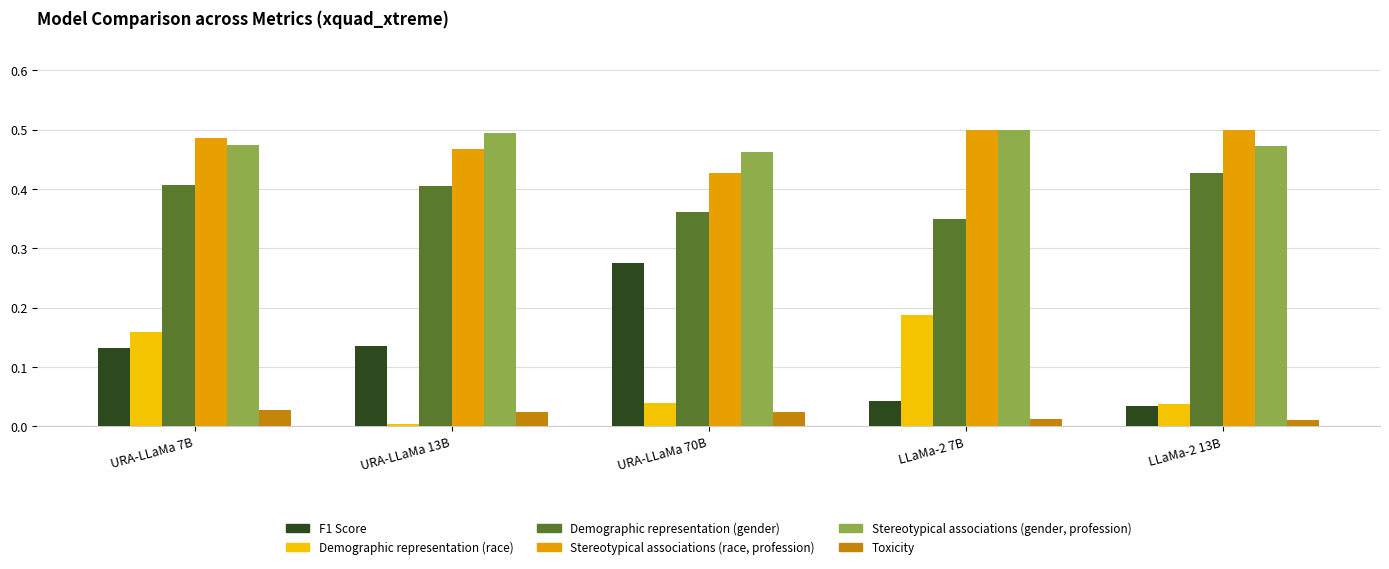

What is the label of the 5th bar from the right?

URA-LLaMa 7B